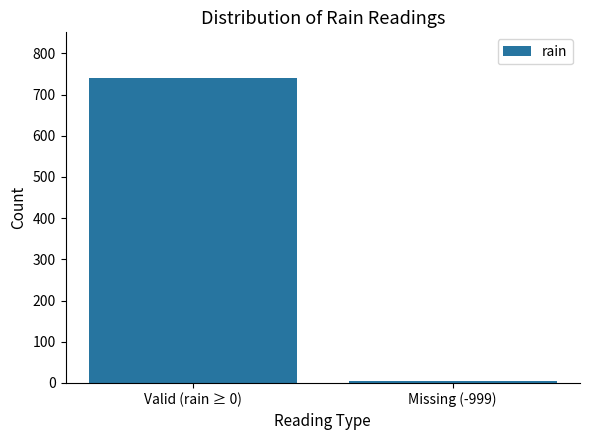

What is the difference between the maximum and minimum values?

736